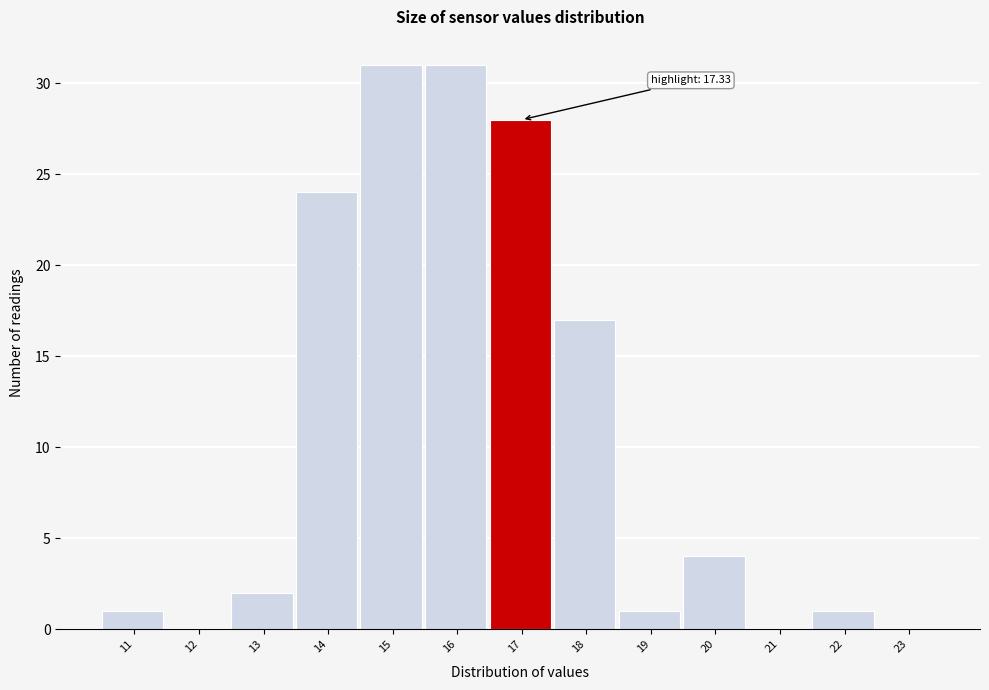

Reading left to right, list all the values displayed in this chart.

11=1	12=0	13=2	14=24	15=31	16=31	17=28	18=17	19=1	20=4	21=0	22=1	23=0